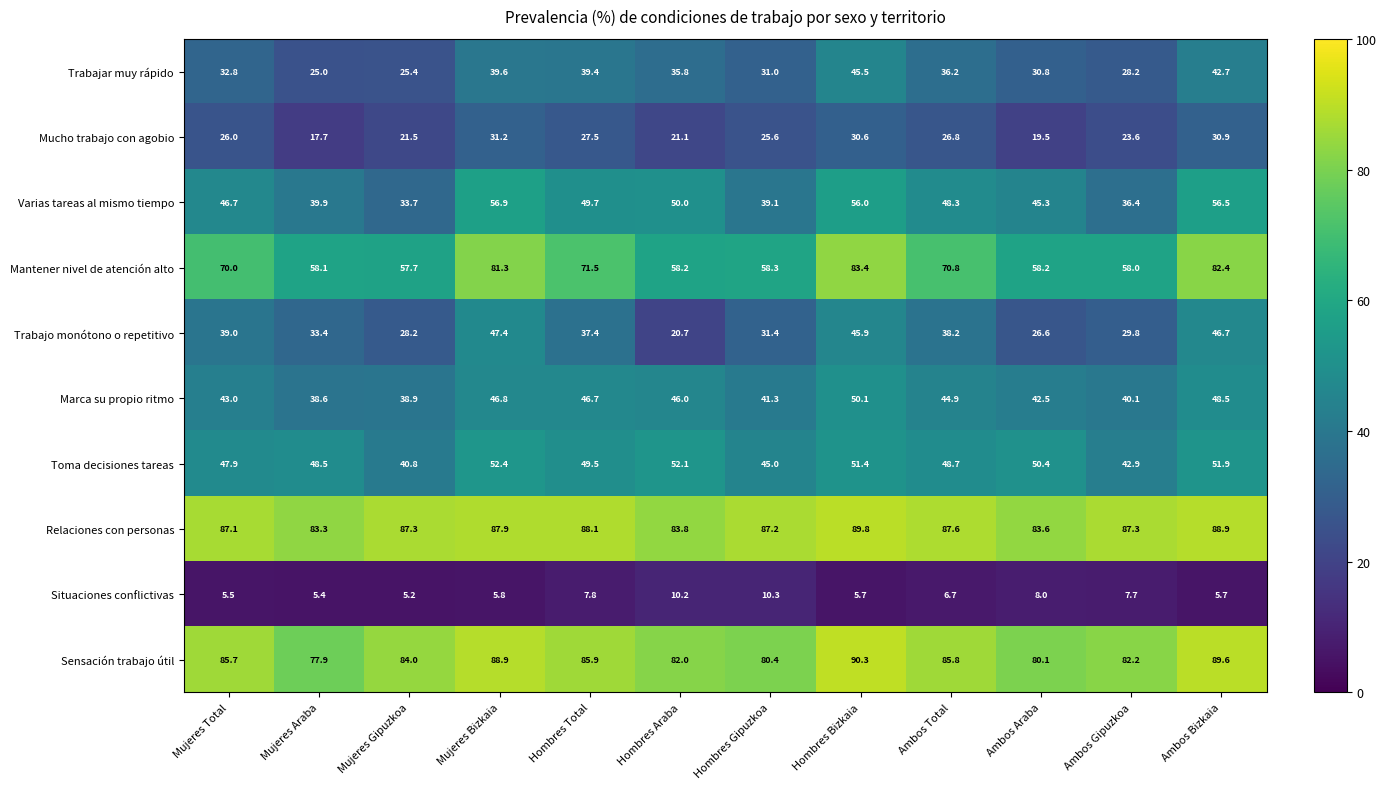

What is the spread (max minus min) of values at Ambos Bizkaia?

83.9